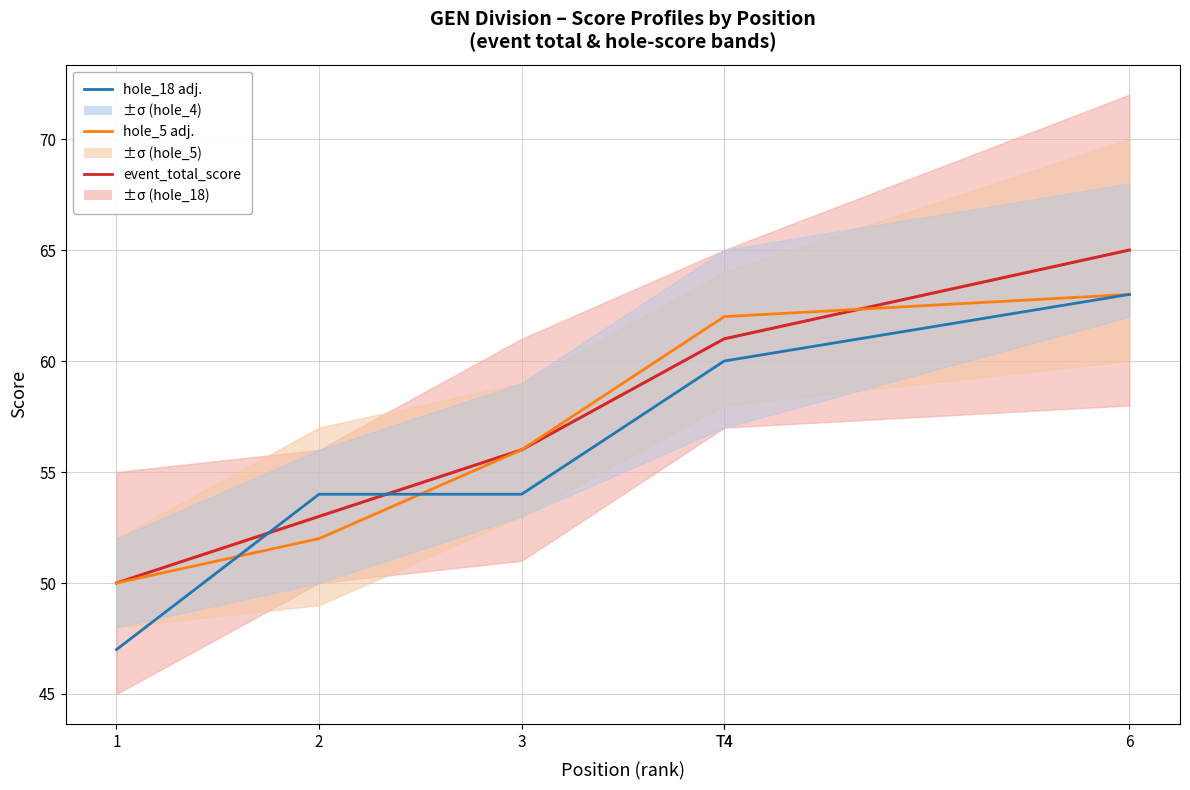

Rank the series by their maximum value, from lowest to highest.

hole_5 adj., hole_18 adj., event_total_score